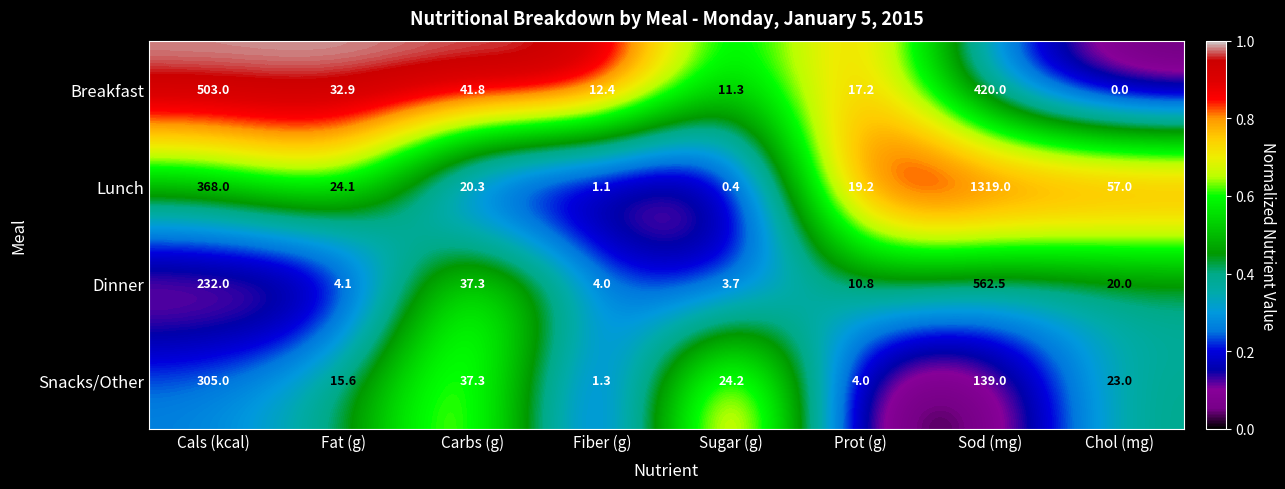

How many data points does each series have?

8